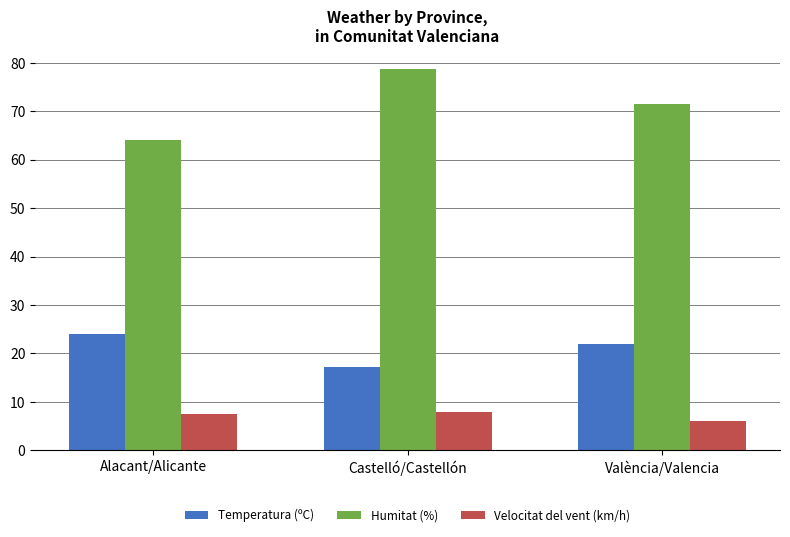

The value of Velocitat del vent (km/h) at Castelló/Castellón is 8.0. True or false?

True